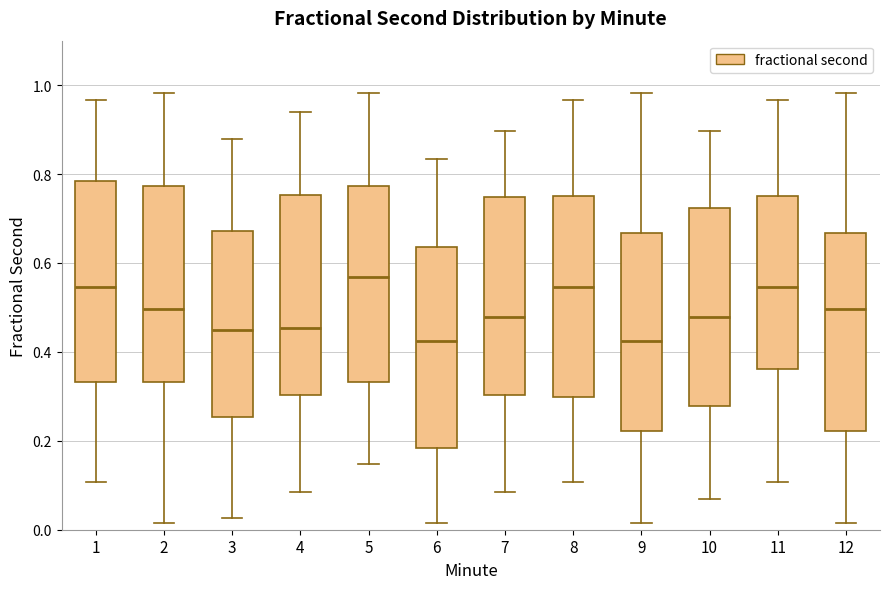

Reading left to right, read every box against the y-axis: the position of its median line, the range the box covers, and the ends of its whiskers. The values are not printed on the chart, so give them approximately, as read against the axis.

1: median 0.54, box 0.34 to 0.78, whiskers 0.10 to 0.96
2: median 0.50, box 0.34 to 0.78, whiskers 0.02 to 0.98
3: median 0.46, box 0.26 to 0.68, whiskers 0.02 to 0.88
4: median 0.46, box 0.30 to 0.76, whiskers 0.08 to 0.94
5: median 0.56, box 0.34 to 0.78, whiskers 0.14 to 0.98
6: median 0.42, box 0.18 to 0.64, whiskers 0.02 to 0.84
7: median 0.48, box 0.30 to 0.74, whiskers 0.08 to 0.90
8: median 0.54, box 0.30 to 0.76, whiskers 0.10 to 0.96
9: median 0.42, box 0.22 to 0.66, whiskers 0.02 to 0.98
10: median 0.48, box 0.28 to 0.72, whiskers 0.06 to 0.90
11: median 0.54, box 0.36 to 0.76, whiskers 0.10 to 0.96
12: median 0.50, box 0.22 to 0.66, whiskers 0.02 to 0.98